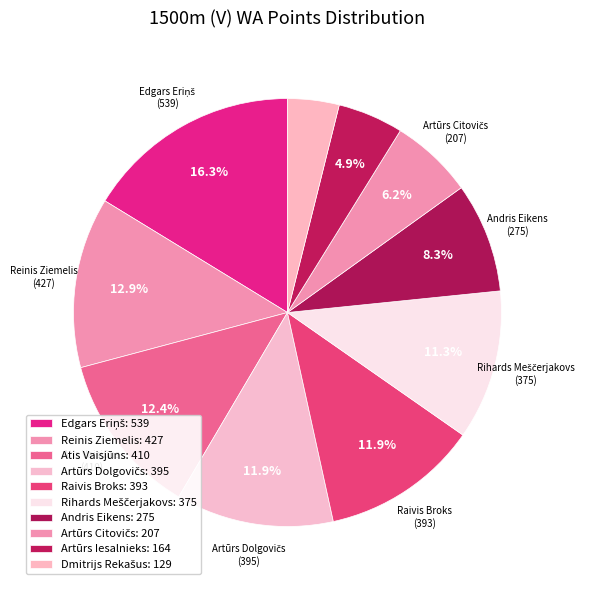

To the nearest percent, what is the combined percentage of Artūrs Iesalnieks and Rihards Meščerjakovs?

16%